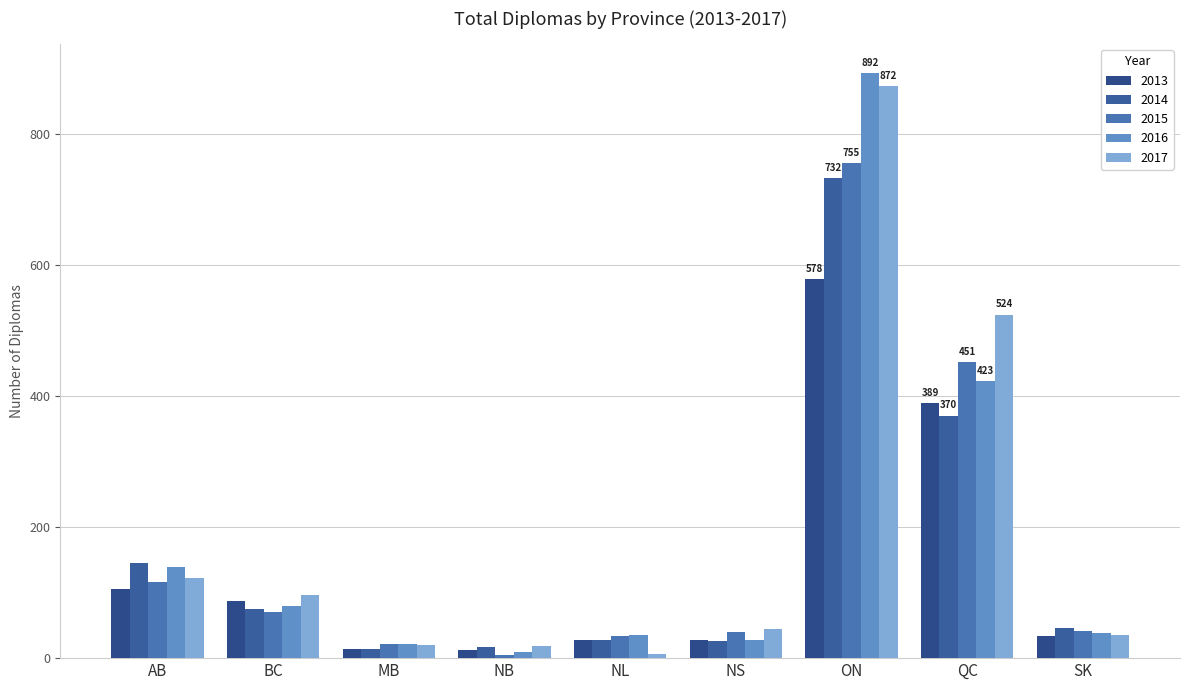

How many values in the 2016 series are below 38?

4